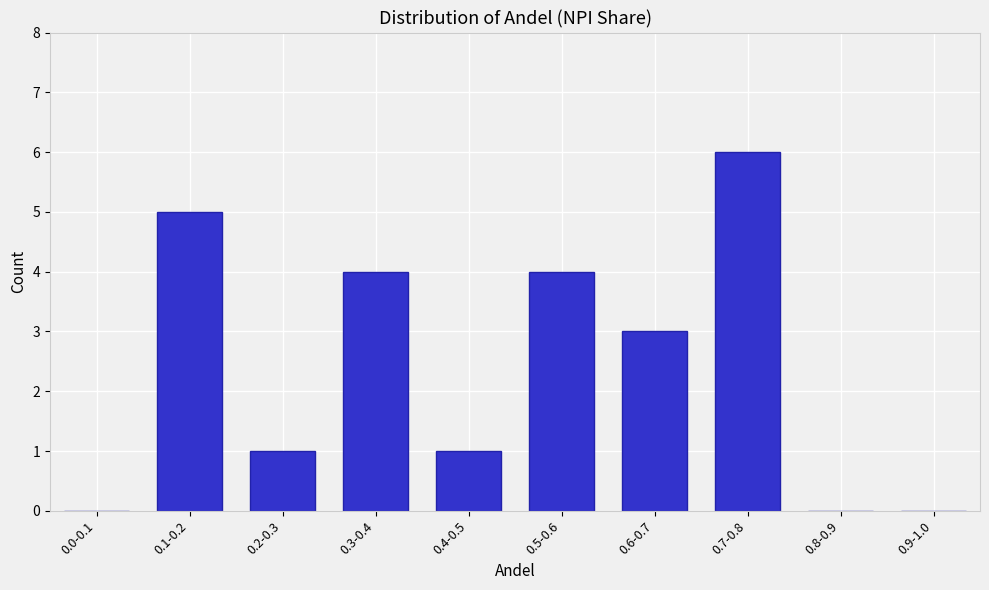

Reading left to right, transcribe all the data shown in this chart.

0.0-0.1=0	0.1-0.2=5	0.2-0.3=1	0.3-0.4=4	0.4-0.5=1	0.5-0.6=4	0.6-0.7=3	0.7-0.8=6	0.8-0.9=0	0.9-1.0=0